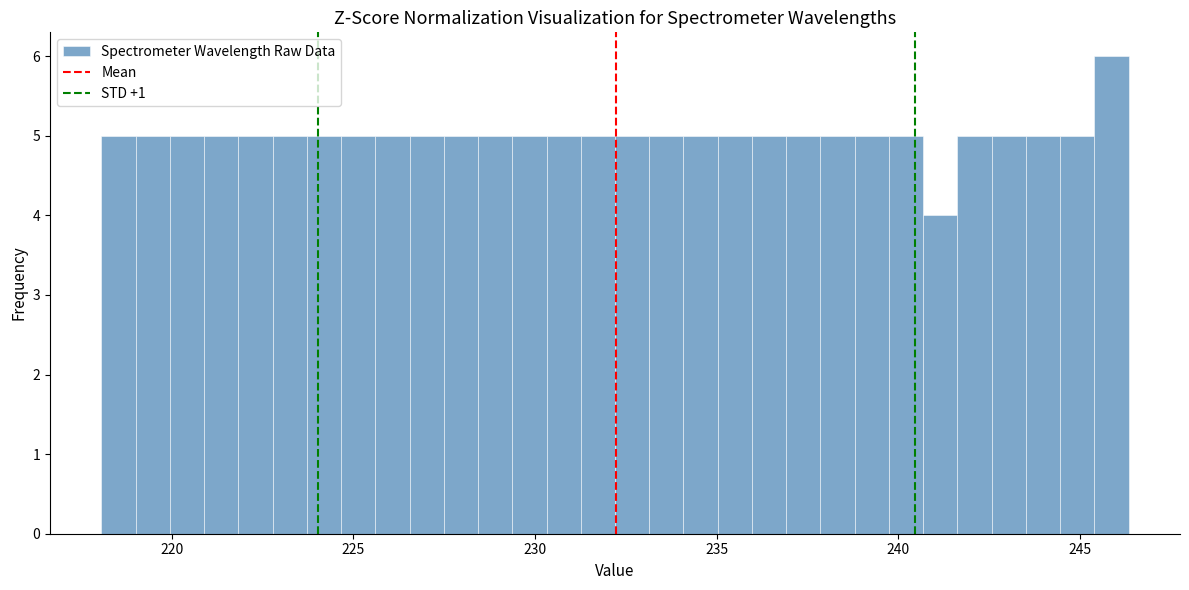

Read against the x-axis, roughly where is the centre of the tallest bar?

246.0